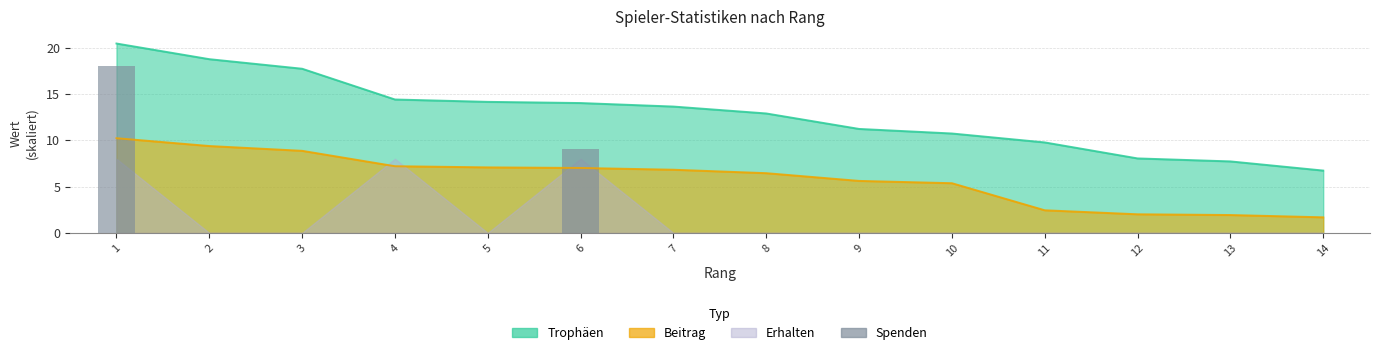

Is it true that the value at 7 is 0?

True